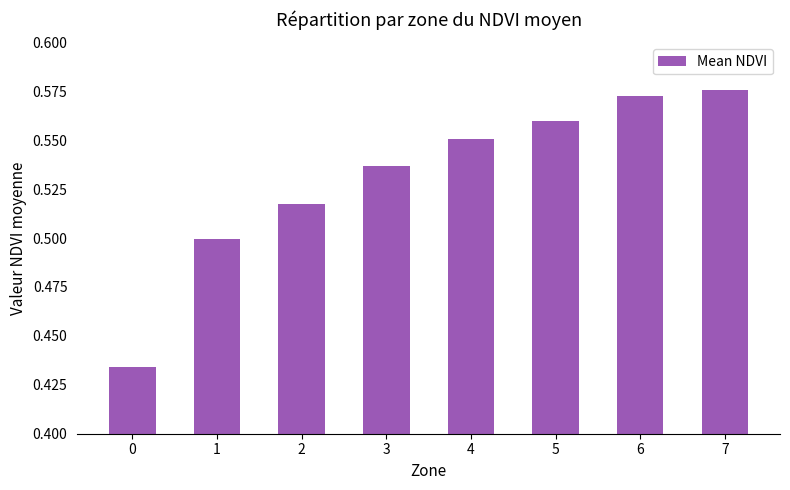

The chart shows a value of 0.7 at 0. True or false?

False